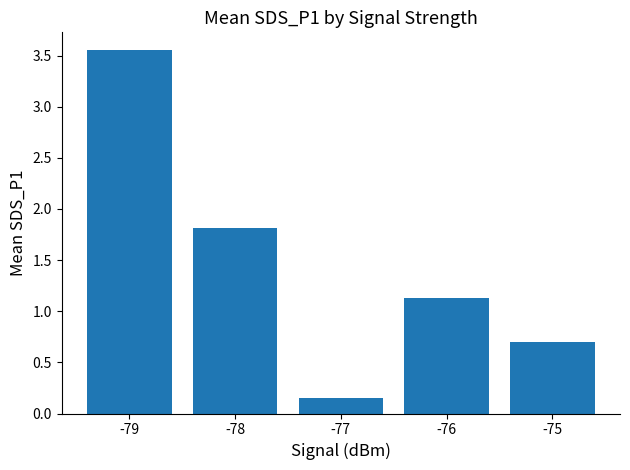

Read the value at -78.

1.8